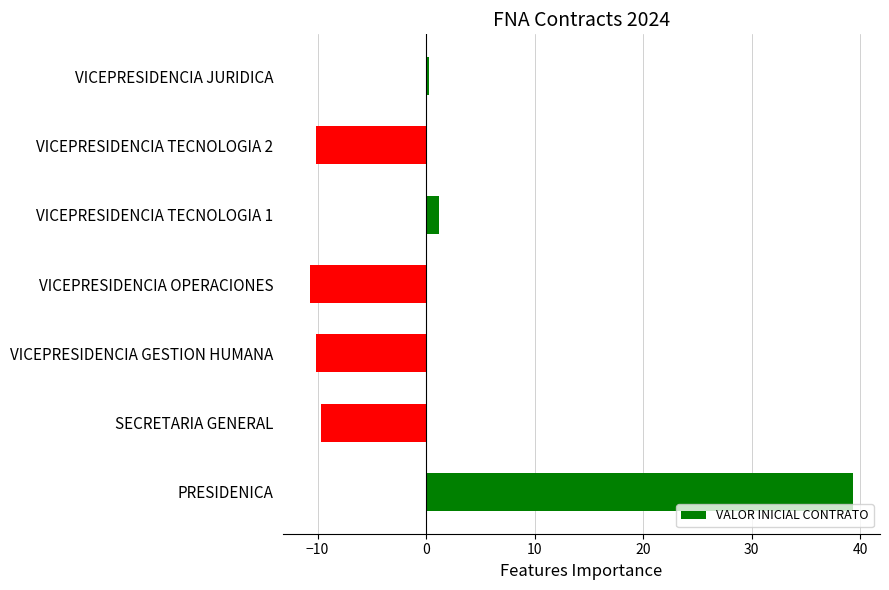

What is the approximate value at VICEPRESIDENCIA GESTION HUMANA?

-10.2